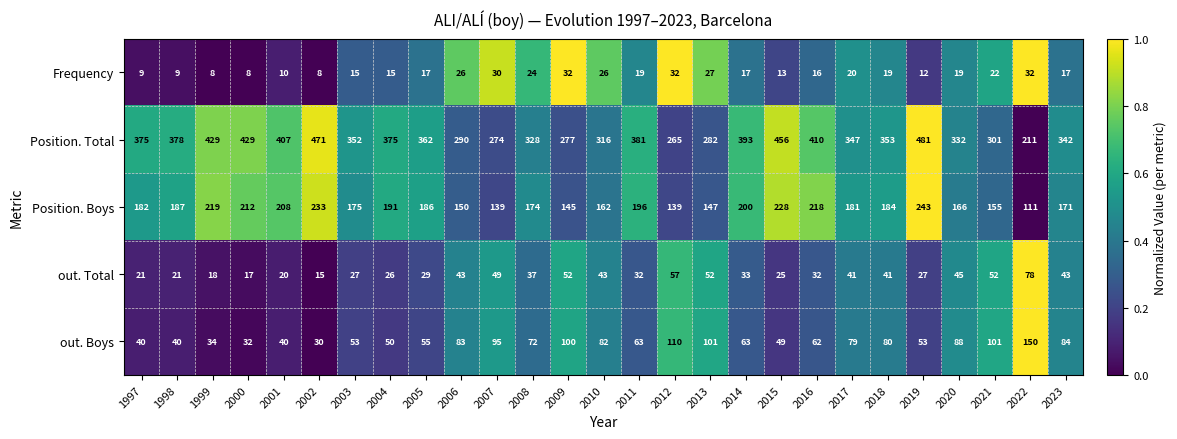

At which label does out. Total reach its peak?

2022